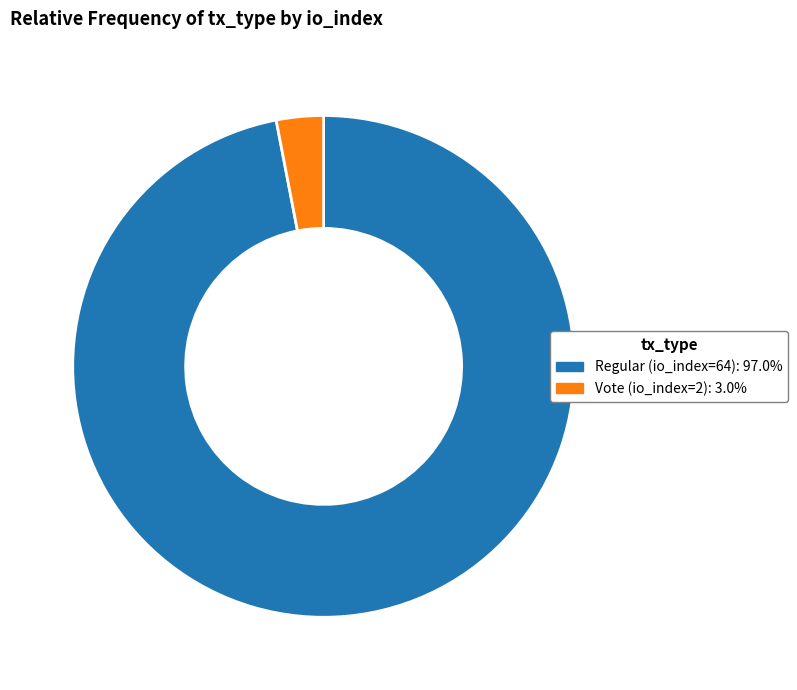

Rank the categories by value from highest to lowest.

Regular (io_index=64), Vote (io_index=2)